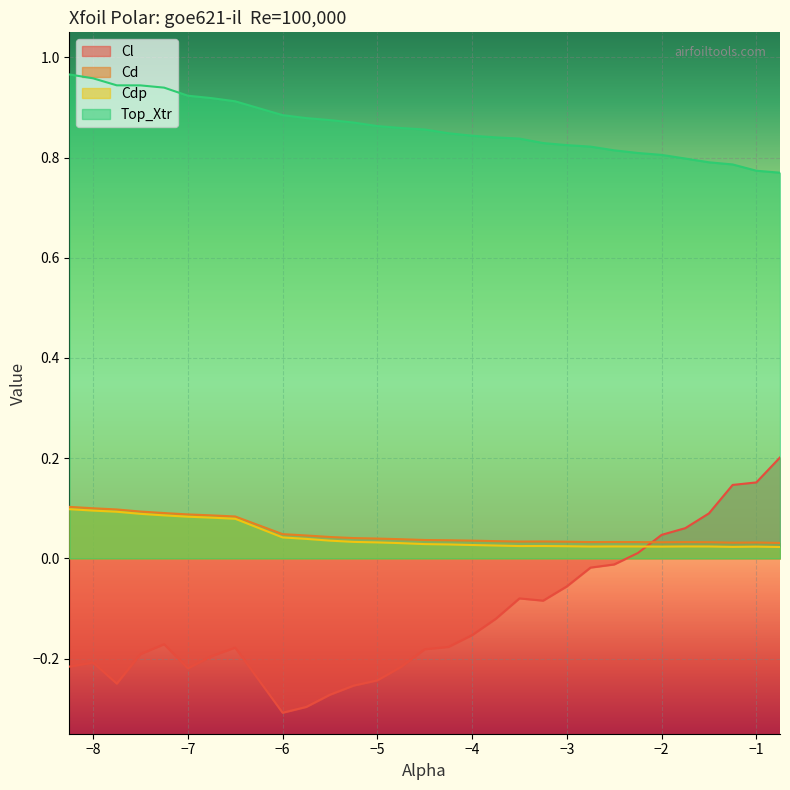

True or false: Cd and Cl cross at least once.

True